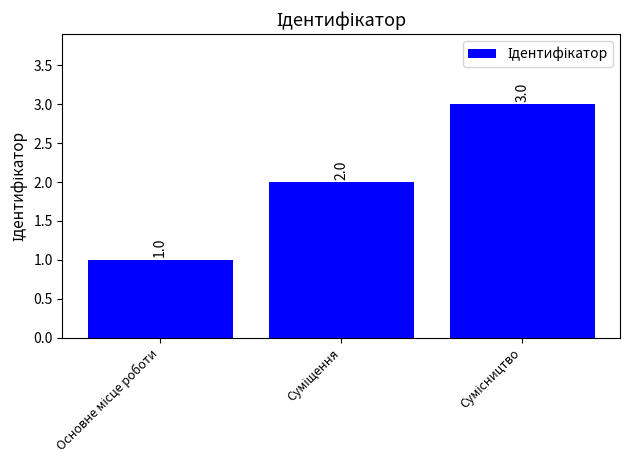

What is the value of the 1st bar from the left?

1